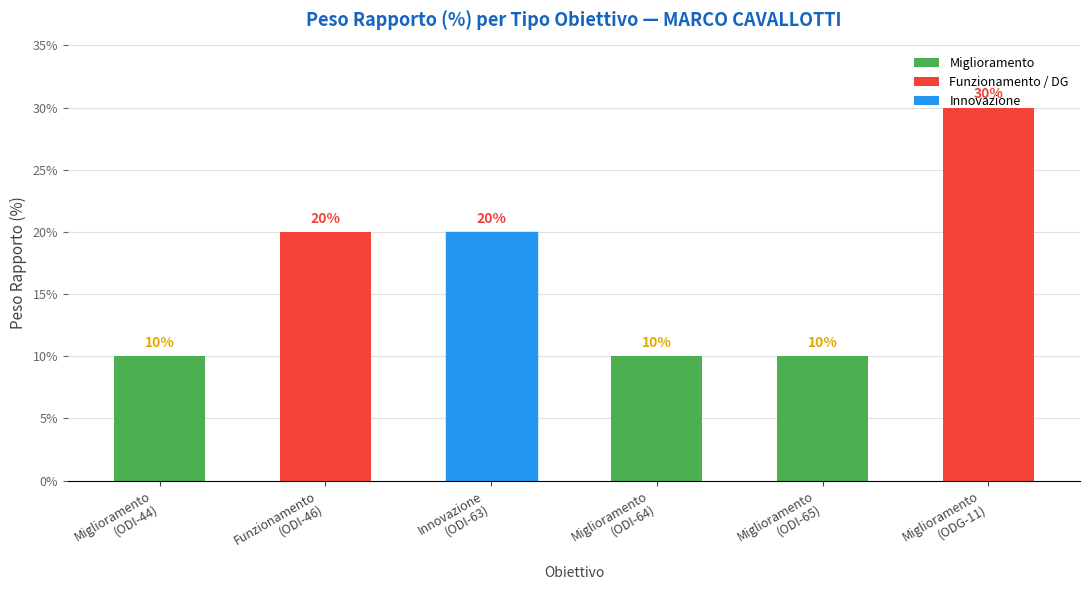

What is the change in value from Miglioramento
(ODI-65) to Miglioramento
(ODG-11)?

+20